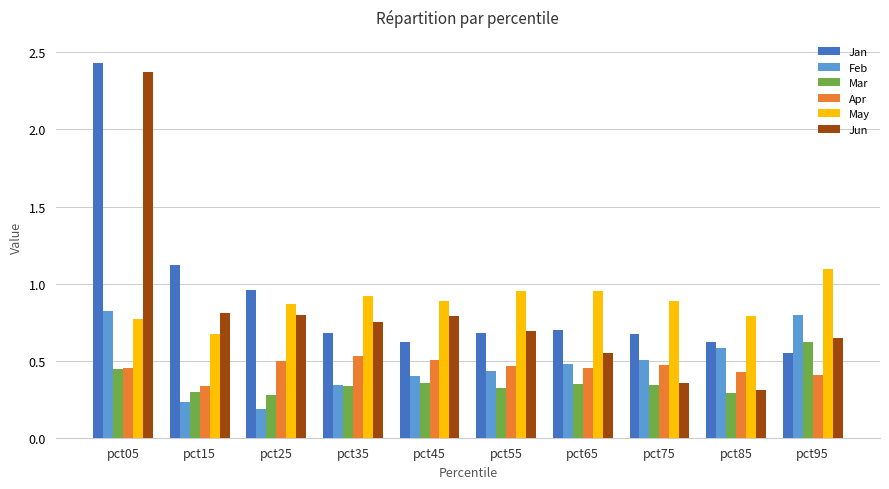

What is the sum of all Mar values?

3.6